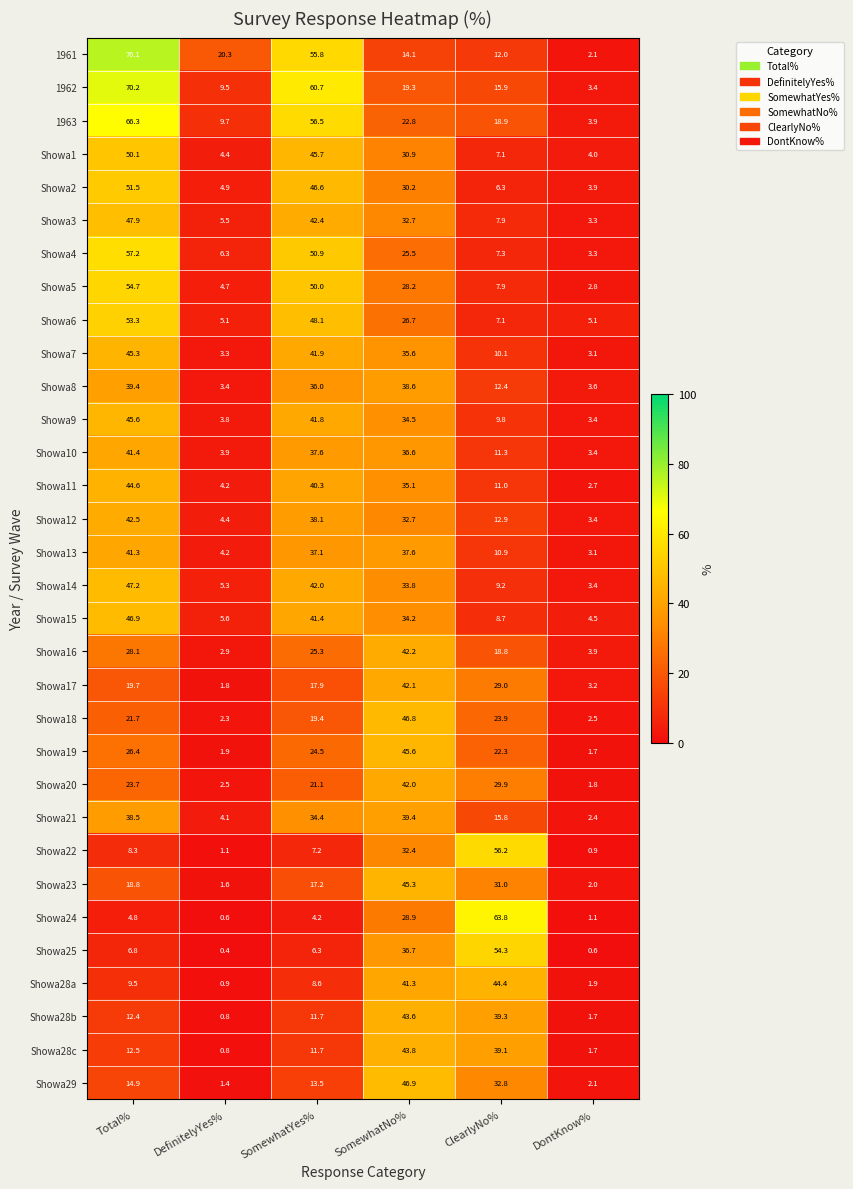

Rank the categories by Showa8 value from lowest to highest.

DefinitelyYes%, DontKnow%, ClearlyNo%, SomewhatYes%, SomewhatNo%, Total%